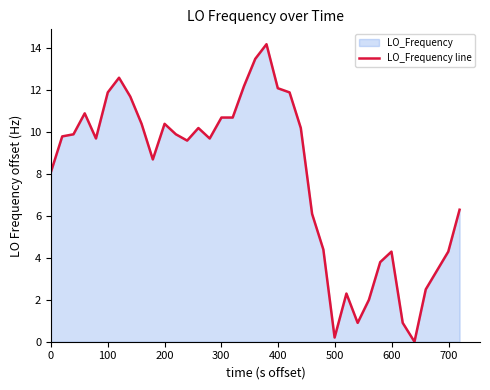

What is the difference between the maximum and minimum values?

14.2